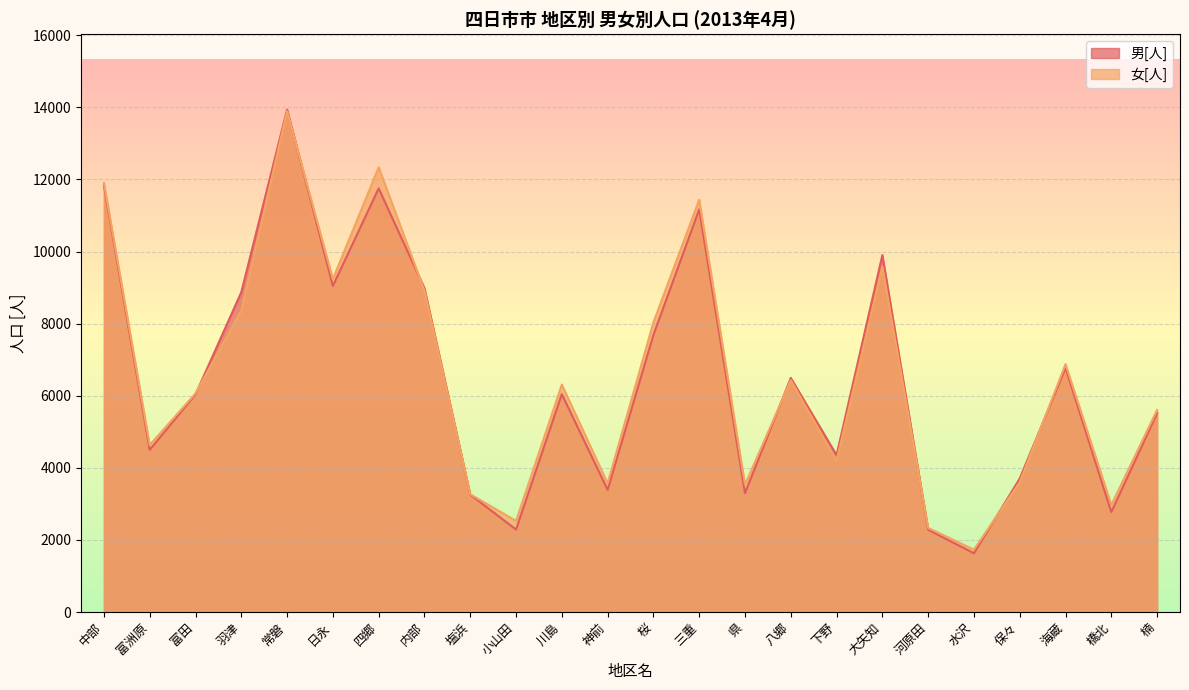

True or false: 男[人] and 女[人] cross at least once.

True